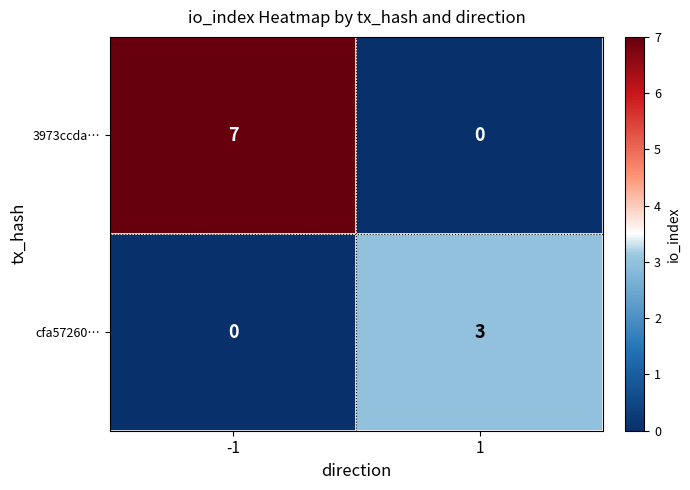

What is the average value of the 3973ccda… series?

4